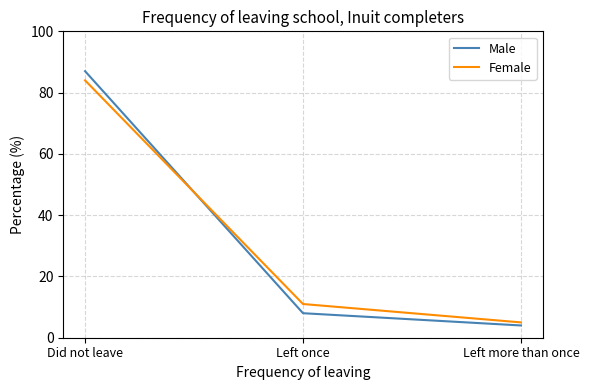

Between Did not leave and Left more than once, which series saw the biggest shift?

Male